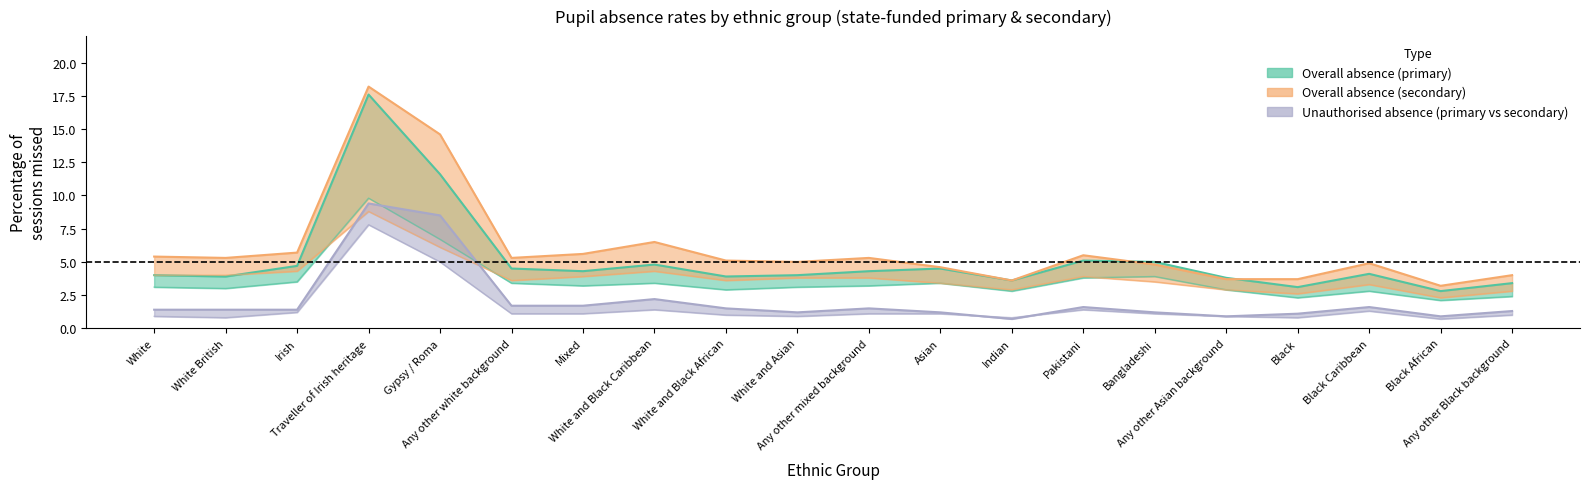

What is the sum of the Overall absence (secondary) values at Indian and White and Black African?

8.7